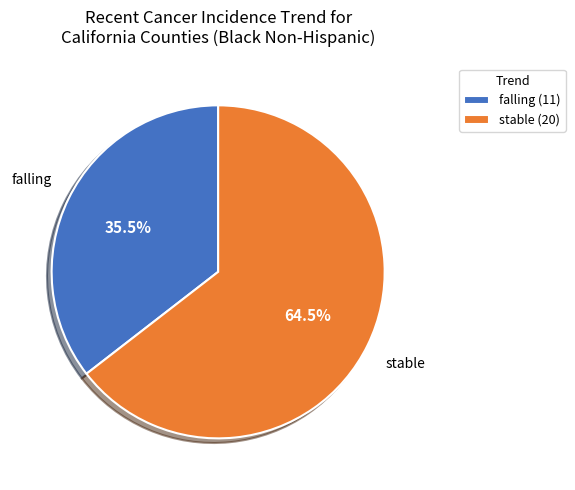

Between stable and falling, which is larger?

stable